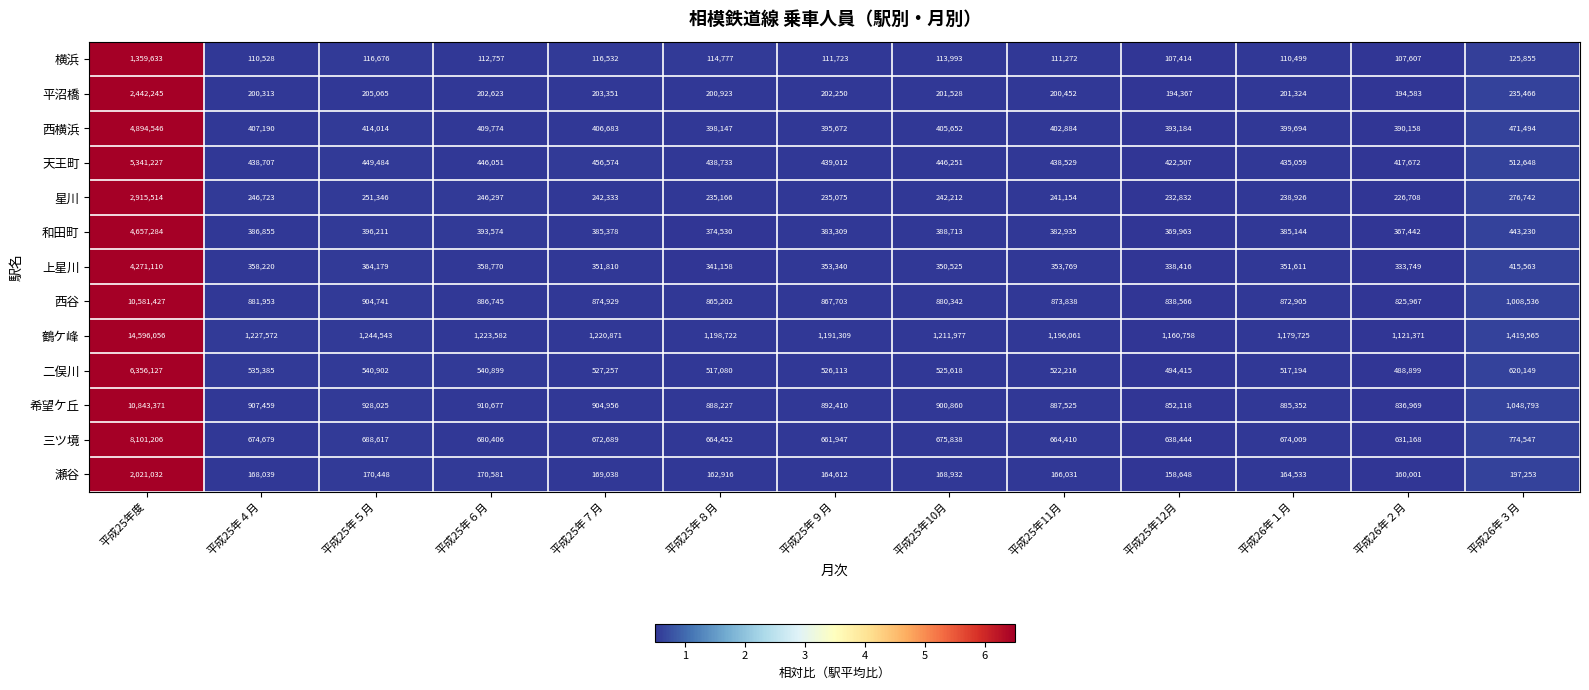

Rank the series at 平成26年３月 from lowest to highest value.

横浜, 瀬谷, 平沼橋, 星川, 上星川, 和田町, 西横浜, 天王町, 二俣川, 三ツ境, 西谷, 希望ケ丘, 鶴ケ峰